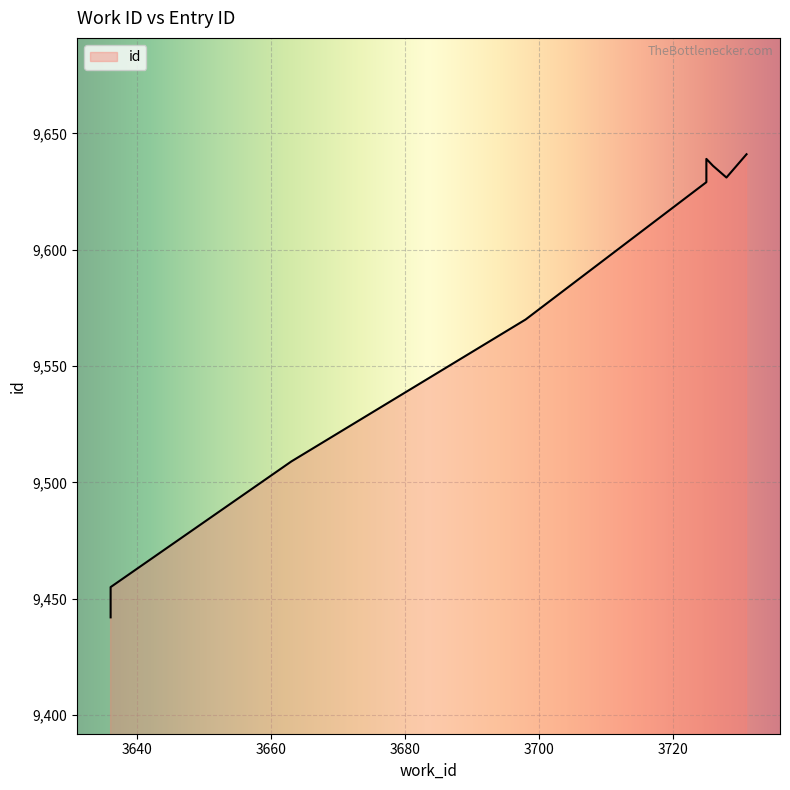

What is the difference between the maximum and second lowest values?

186